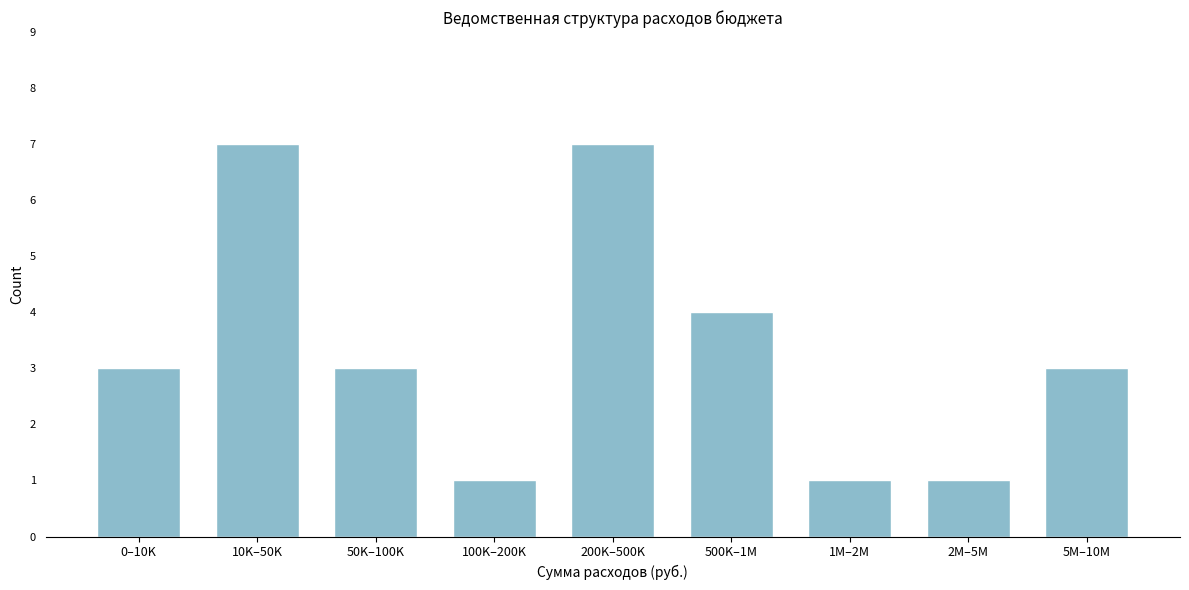

Reading left to right, list all the values displayed in this chart.

0–10K=3	10K–50K=7	50K–100K=3	100K–200K=1	200K–500K=7	500K–1M=4	1M–2M=1	2M–5M=1	5M–10M=3